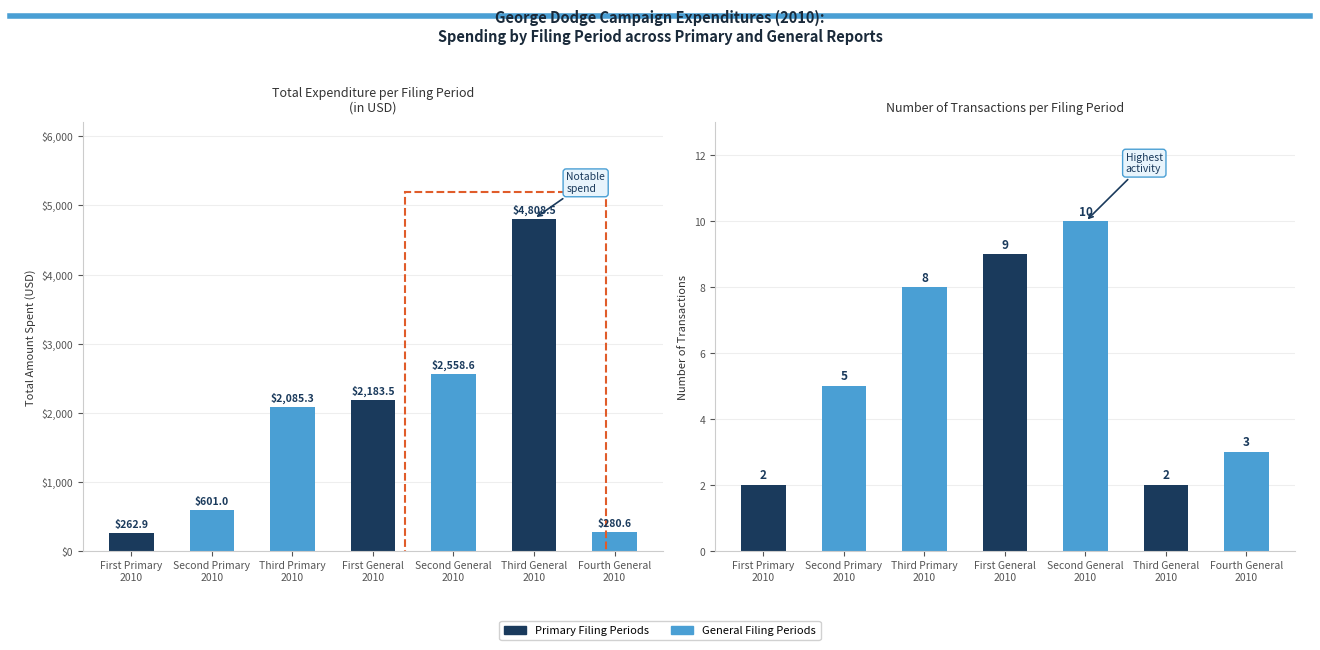

At how many categories does at least one series exceed 3696?

1